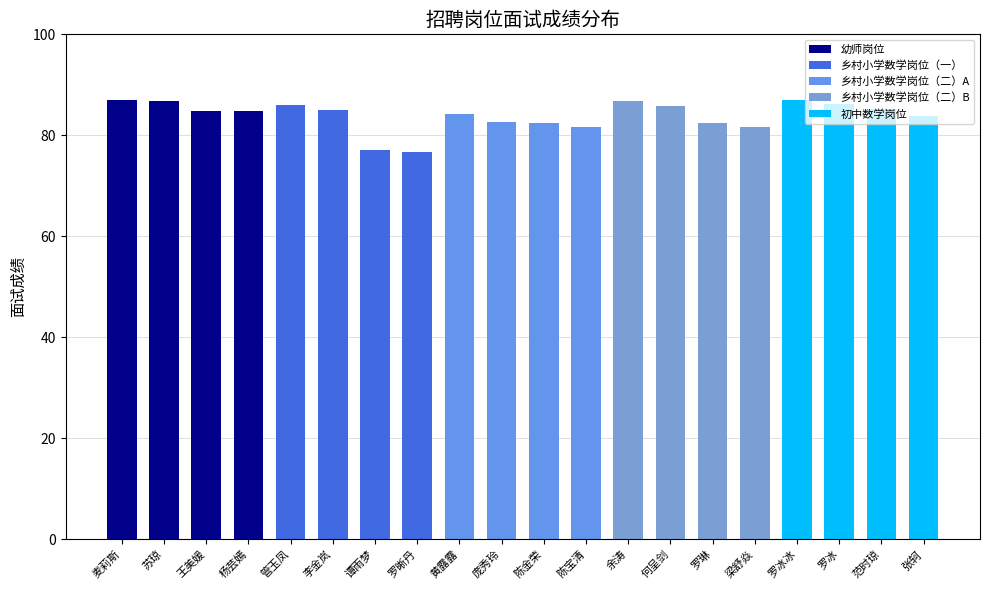

What is the approximate value at 黄露露?

84.2